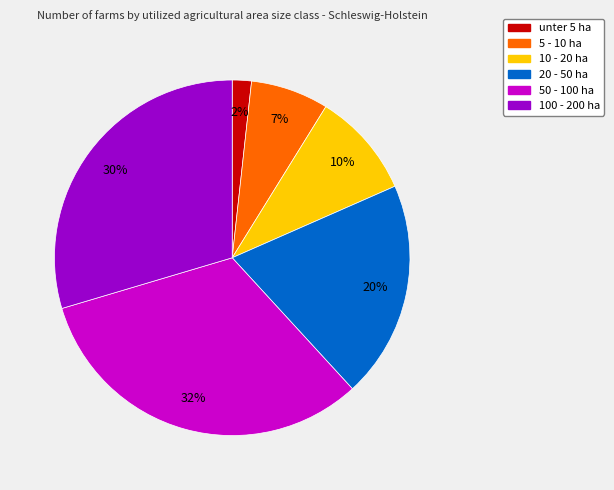

Is there any slice that represents more than half of the pie?

No